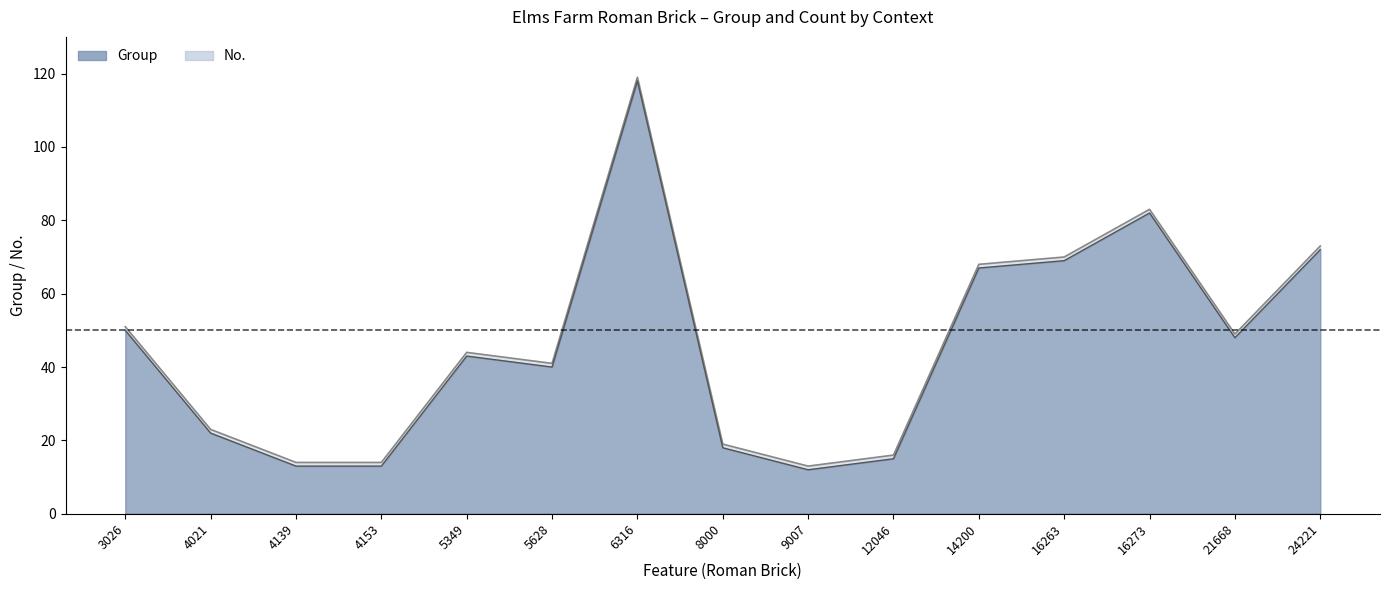

At which category does the chart reach its peak across all series?

6316